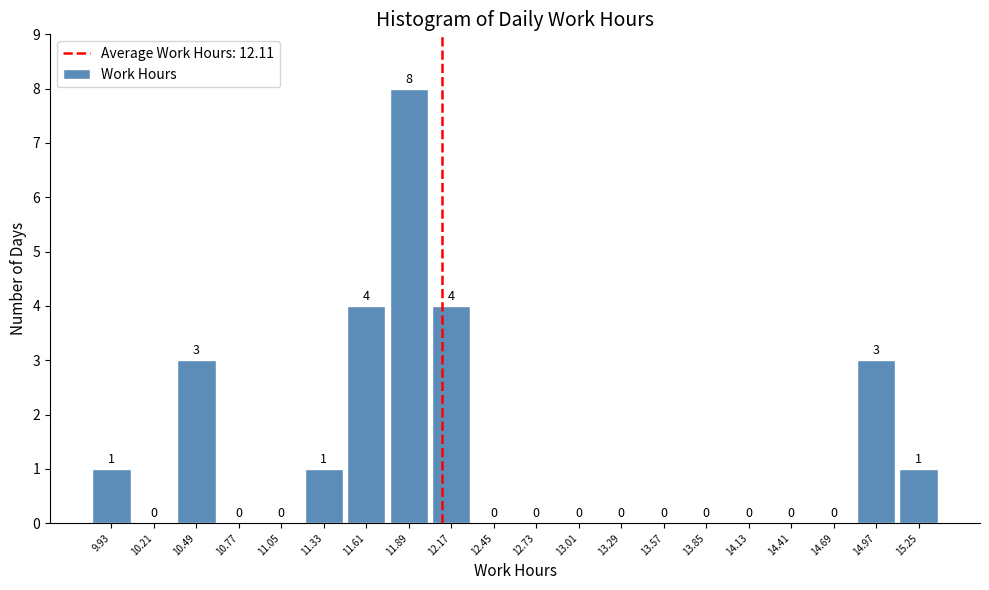

How tall is the bar that spans 14.83 to 15.11 on the x-axis? The bar edges are not printed on the chart, so give them approximately, as read against the axis.

3